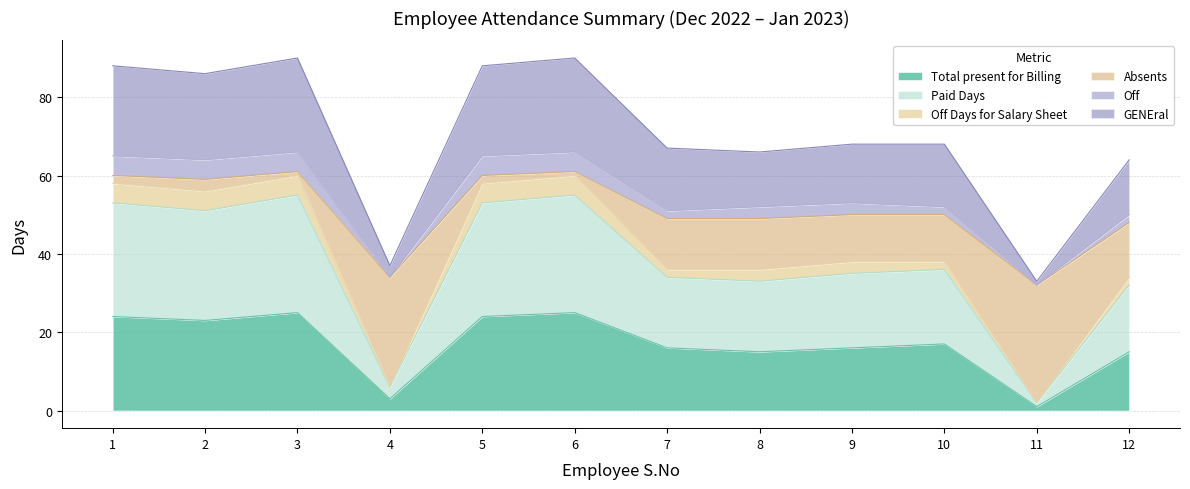

What is the smallest value displayed?

1